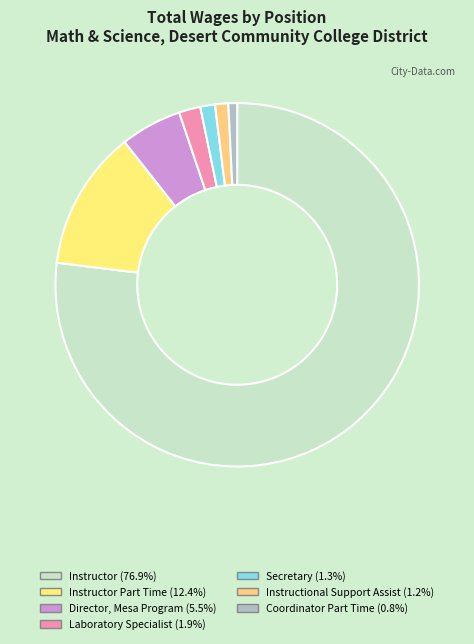

How many segments does this pie chart have?

7